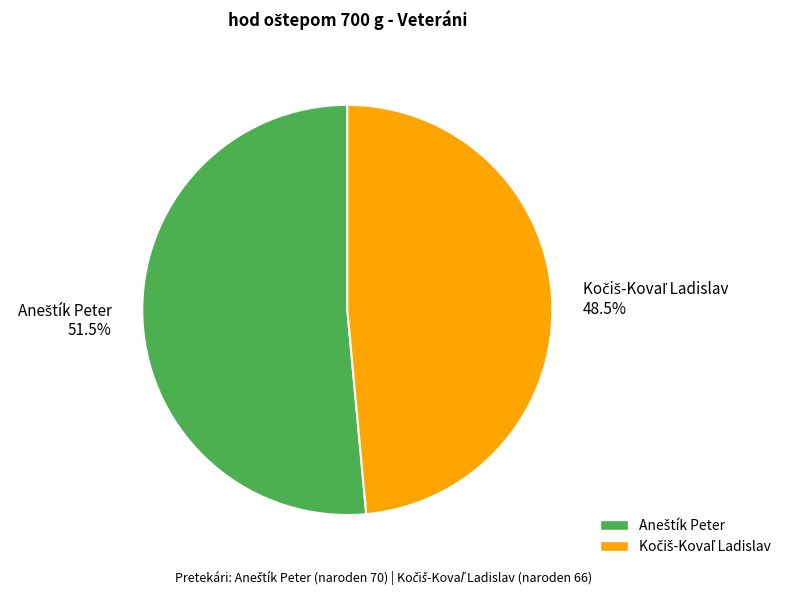

Is there a majority slice in this chart?

Yes